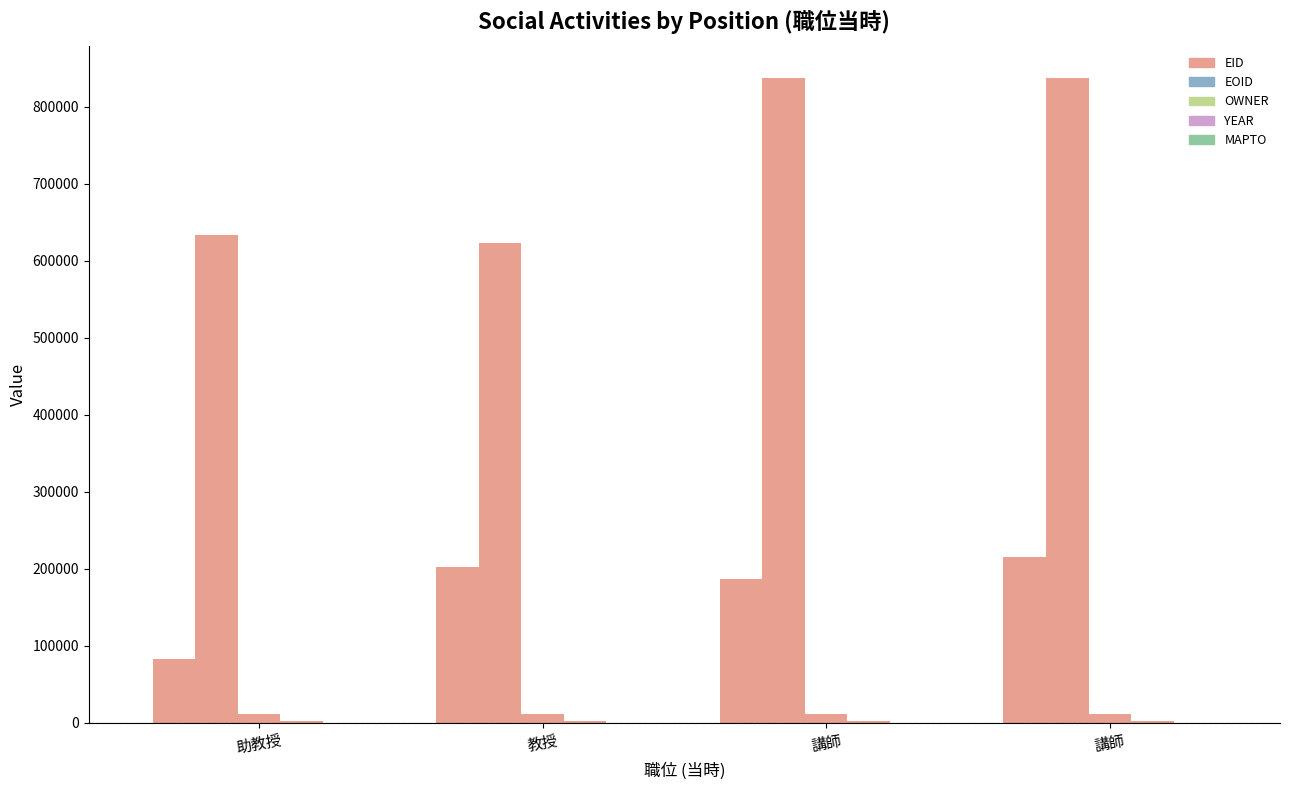

Between 助教授 and 講師, which series saw the biggest shift?

EOID